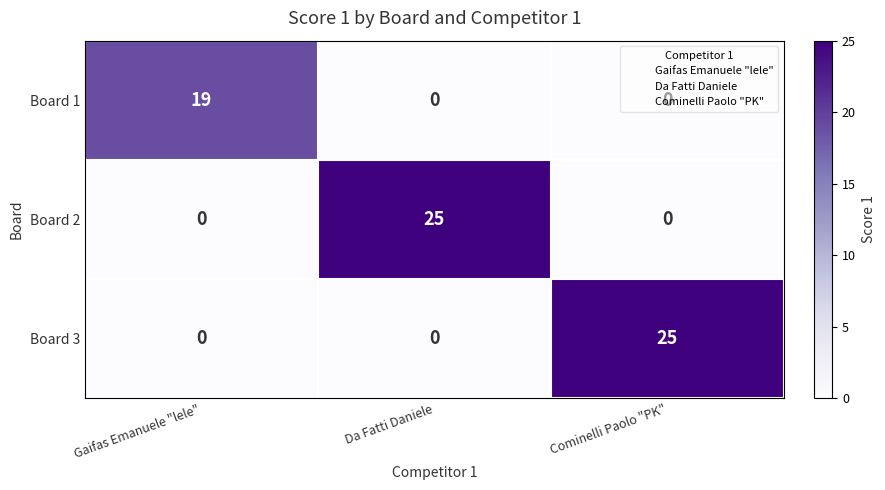

What is the sum of all Board 2 values?

25